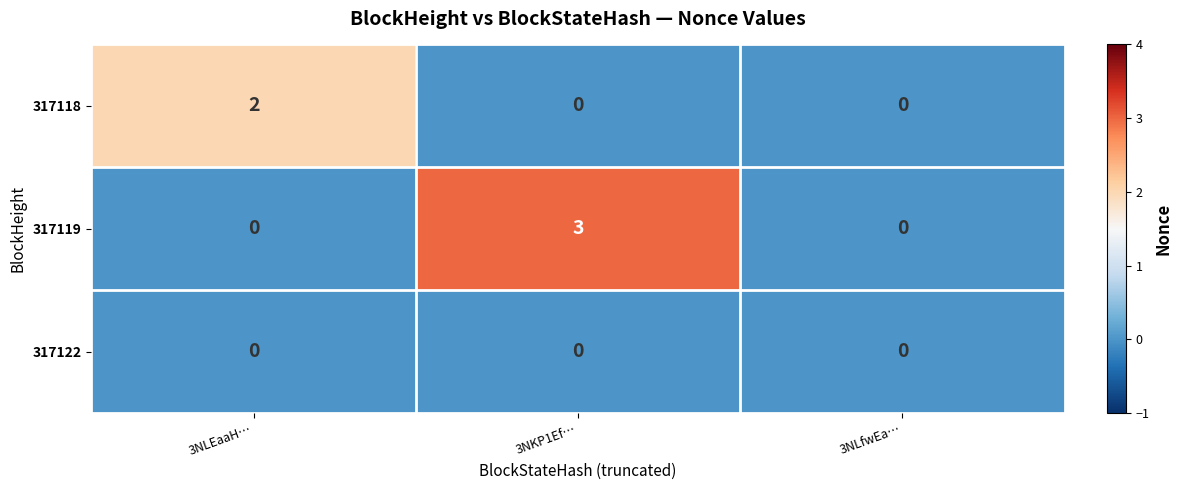

Is it true that 317122 equals 0 at 3NLEaaH…?

True